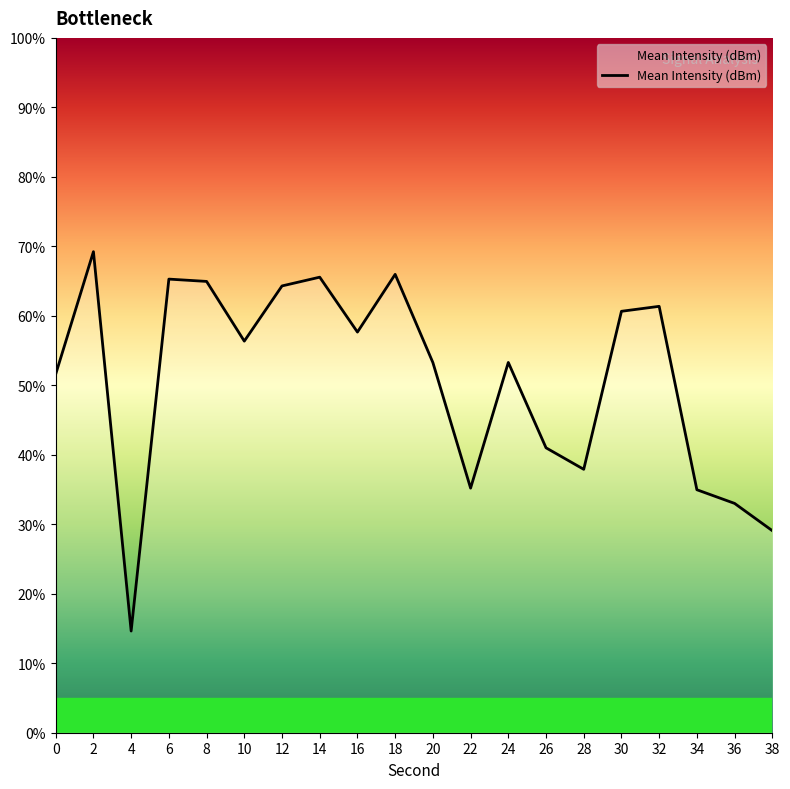

At which category does the chart reach its minimum across all series?

4